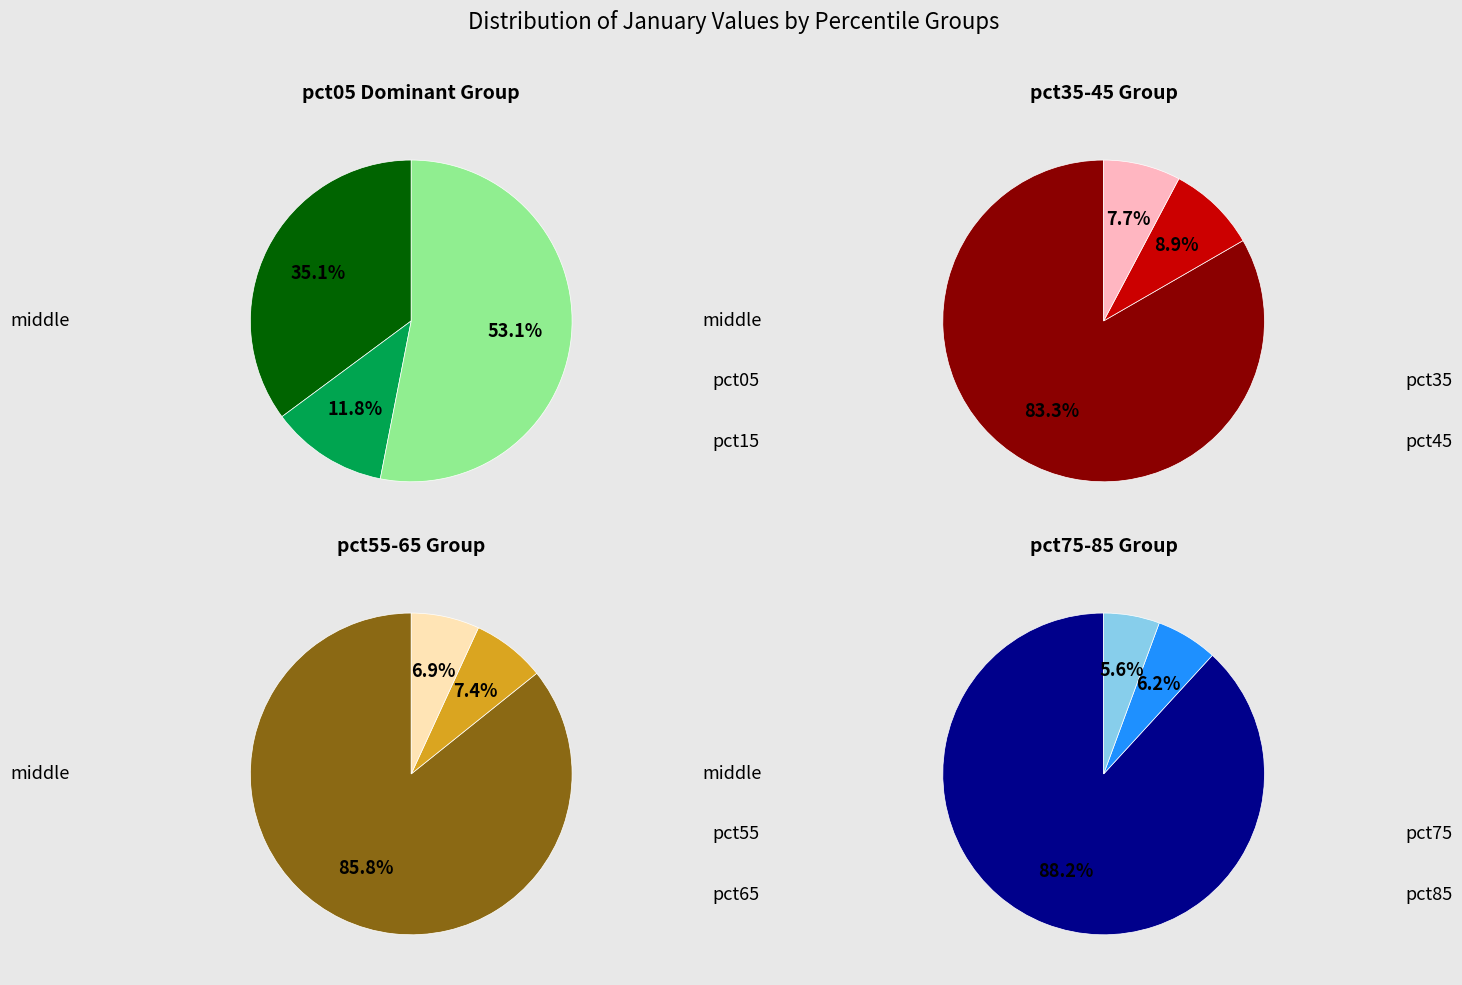

What percentage is NOT represented by pct35?

91.1%